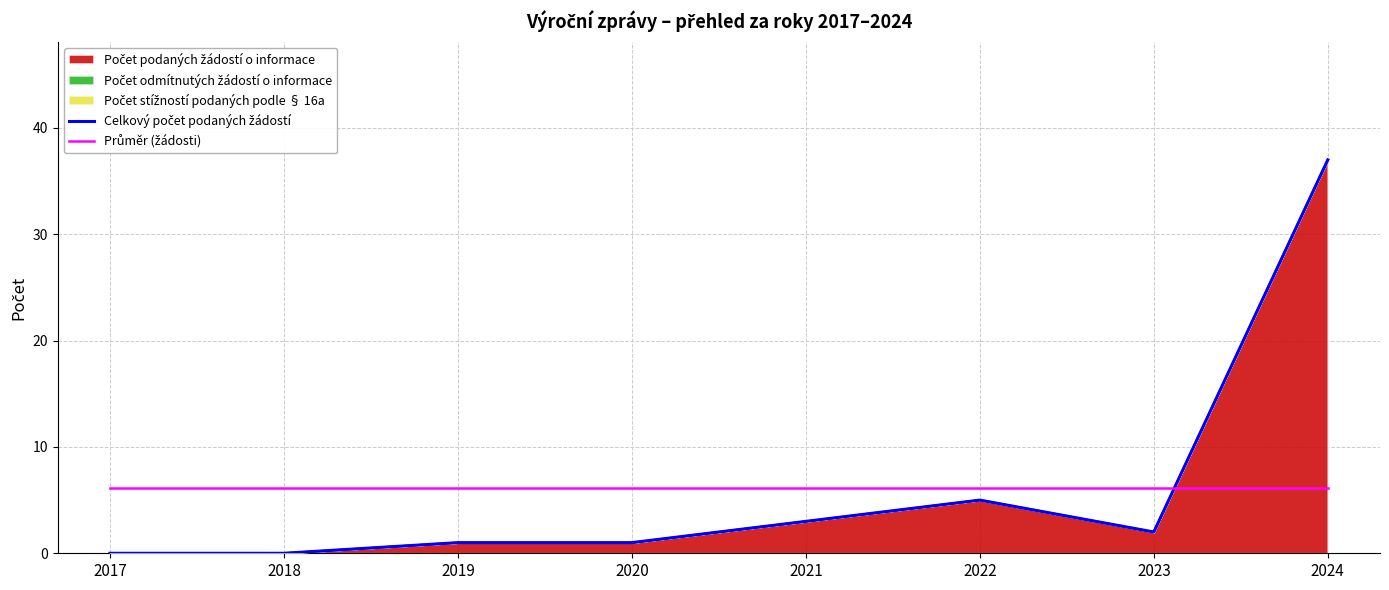

Rank the series by their maximum value, from lowest to highest.

Průměr (žádosti), Celkový počet podaných žádostí